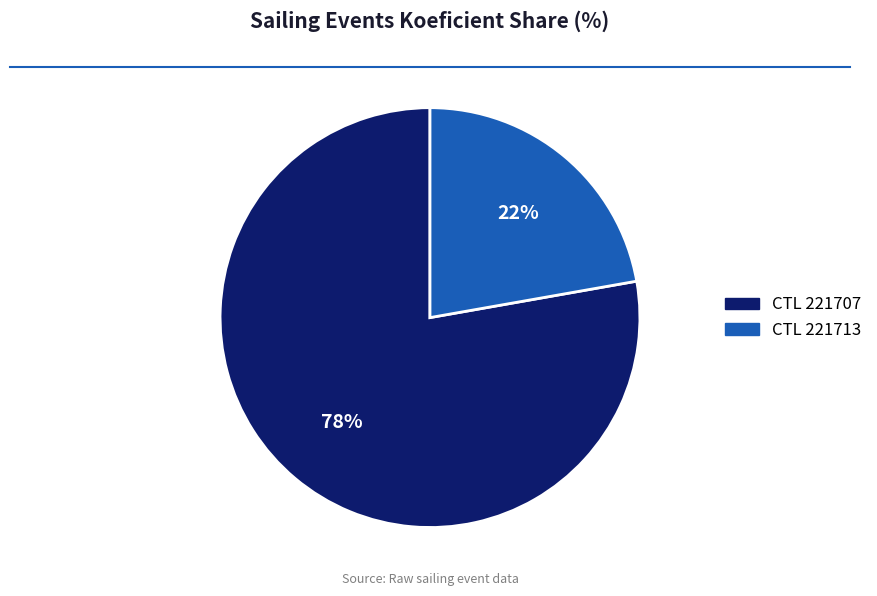

Is there a majority slice in this chart?

Yes